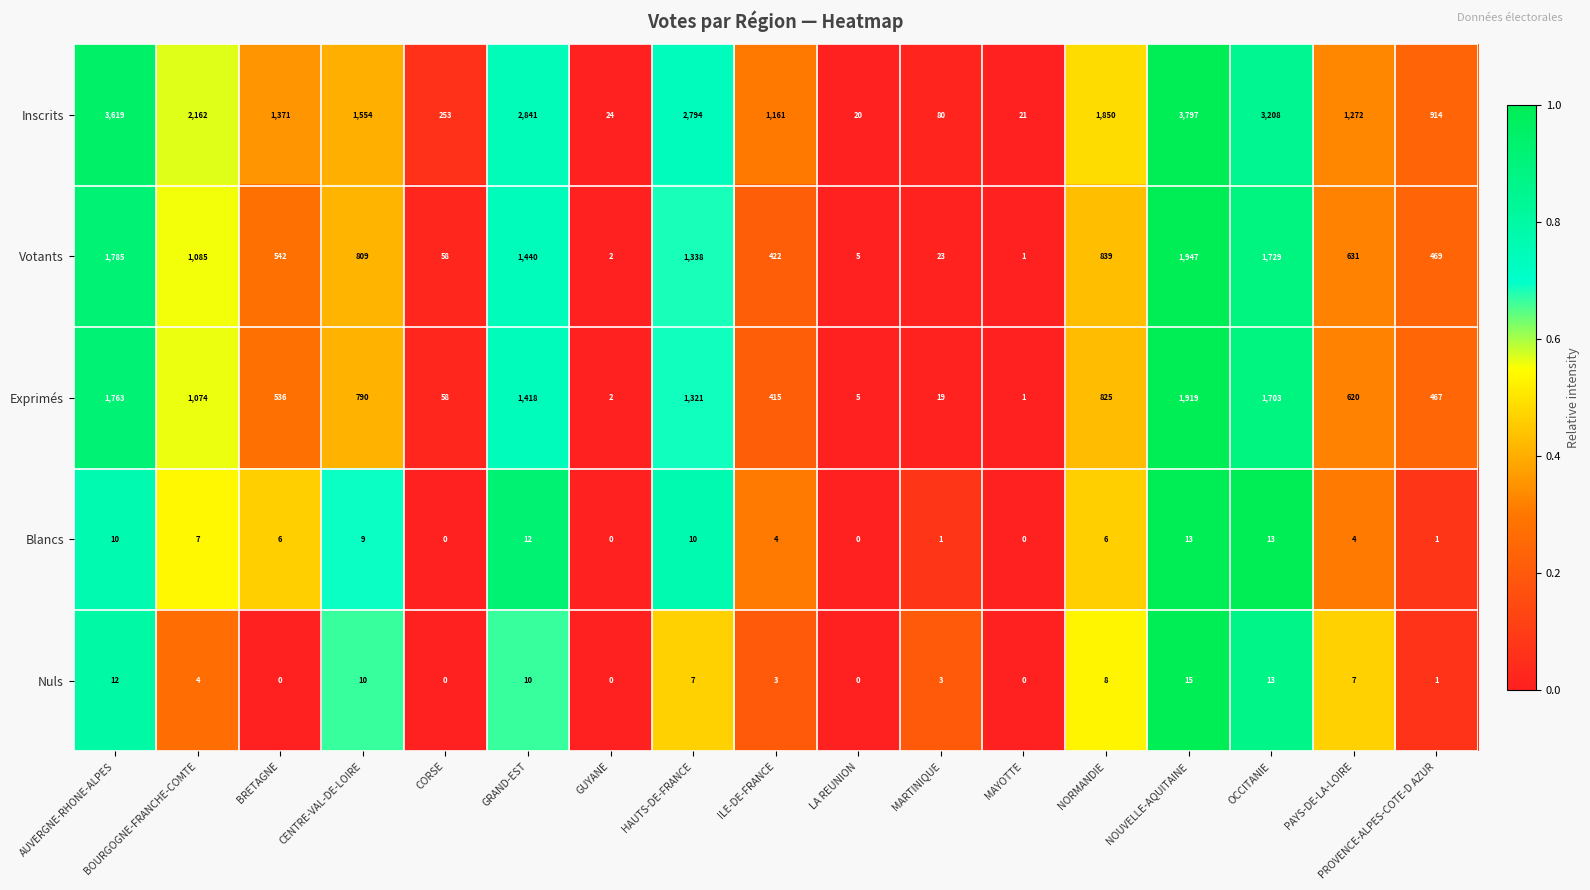

What is the sum of the Votants values at PAYS-DE-LA-LOIRE and MARTINIQUE?

654